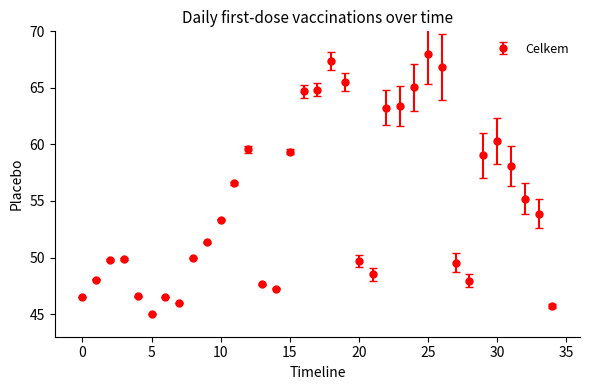

What is the maximum value shown in the chart?

68.0